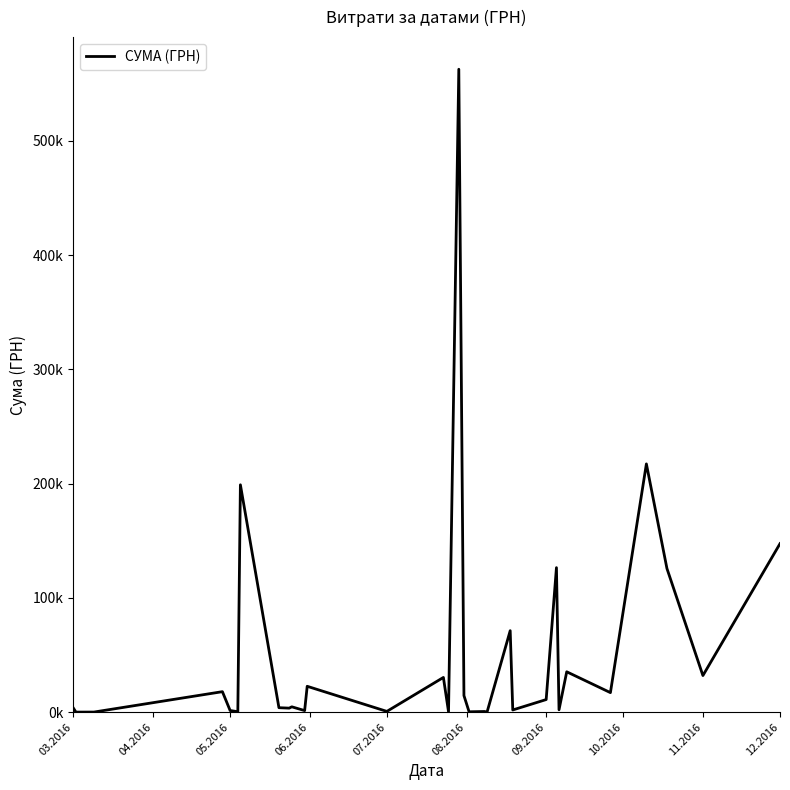

Reading left to right, what are all the values shown in this chart?

3602.1	81.5	110.3	17955.7	1479.0	410.0	199000.0	3930.0	3548.3	4707.9	1411.2	22662.9	691.2	30411.3	395.3	562653.8	14527.5	351.5	609.0	134.9	71339.0	1953.4	11052.0	126489.4	2133.0	35360.8	17113.2	217286.2	125759.7	32056.7	147487.0